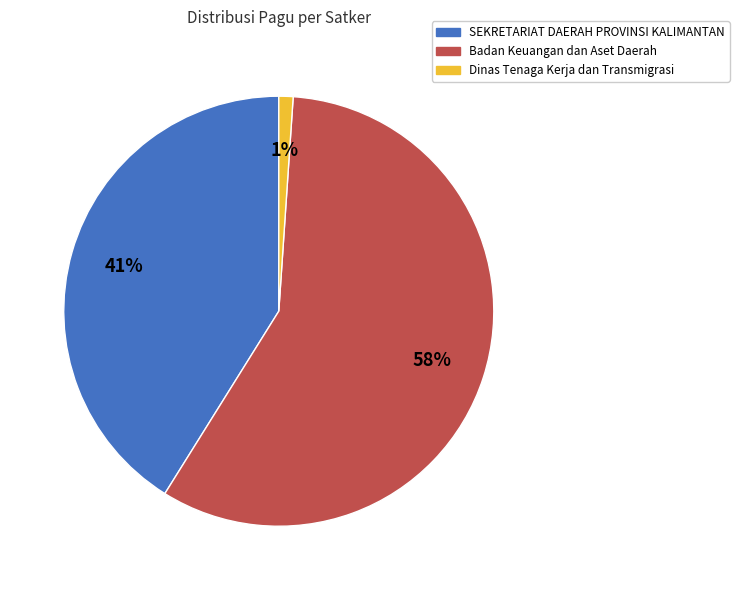

True or false: SEKRETARIAT DAERAH PROVINSI KALIMANTAN accounts for 16% of the total.

False